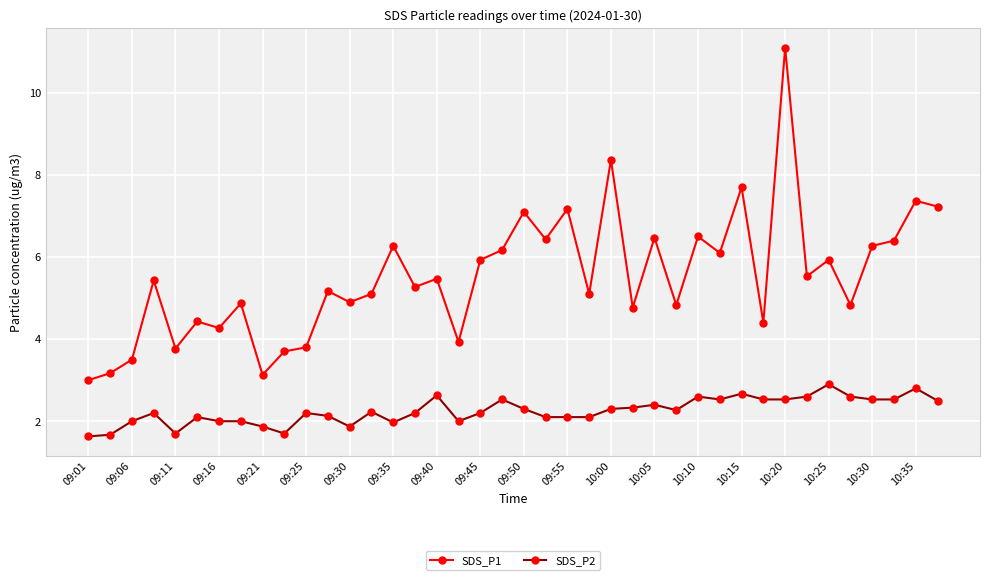

What is the value of the SDS_P1 point at the 17th from the left?

5.5